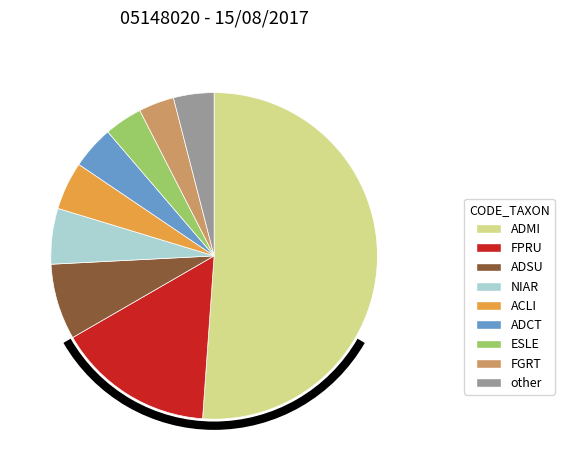

Which slice is the largest?

ADMI